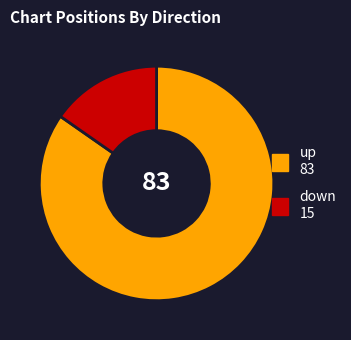

Which has a higher value, down or up?

up